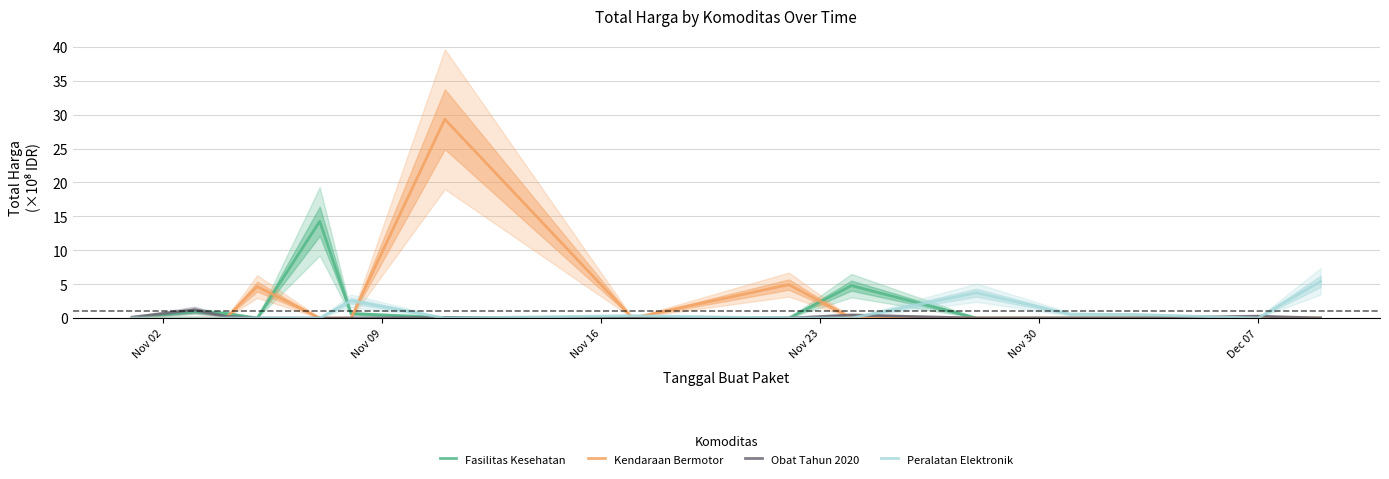

What is the maximum value for Fasilitas Kesehatan?

14.3